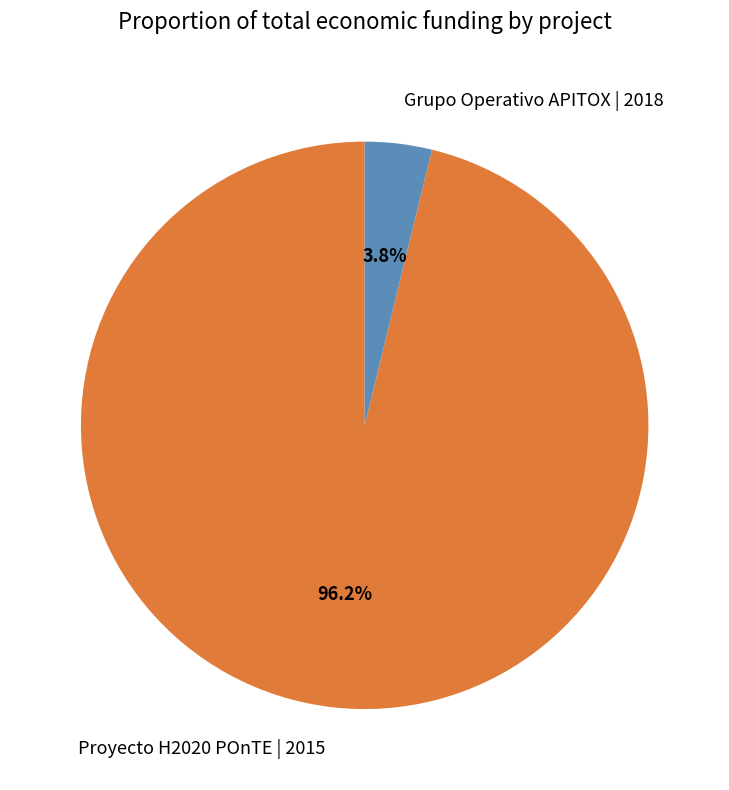

Do Proyecto H2020 POnTE | 2015 and Grupo Operativo APITOX | 2018 together represent more than half of the pie?

Yes